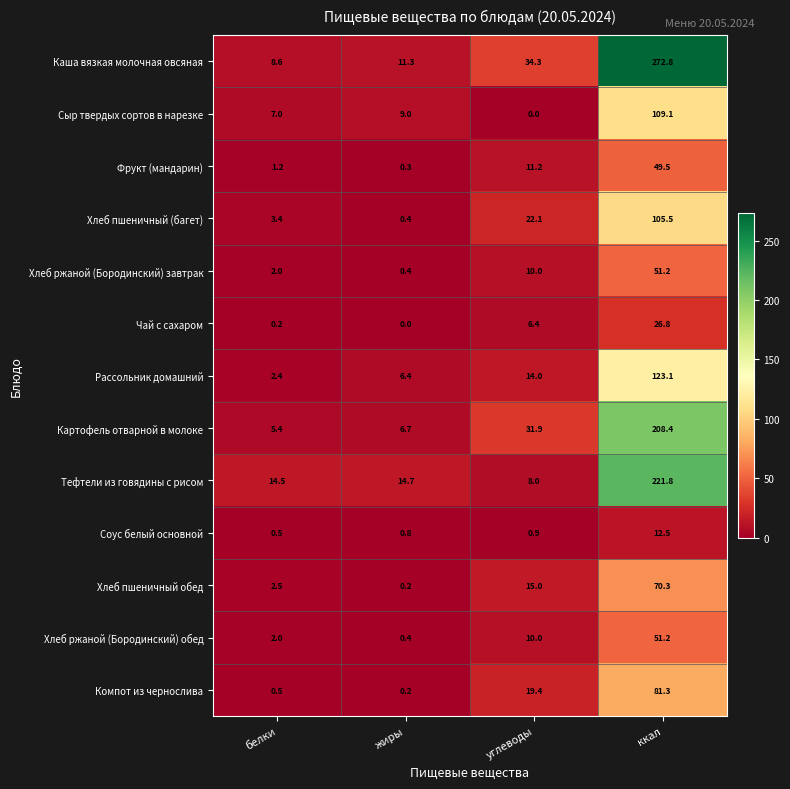

Which category has the highest value across all series?

ккал